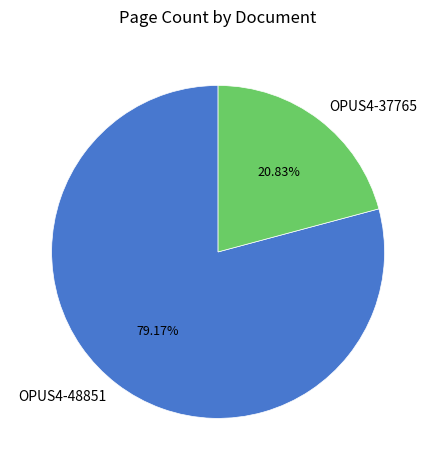

How many slices are in this pie chart?

2